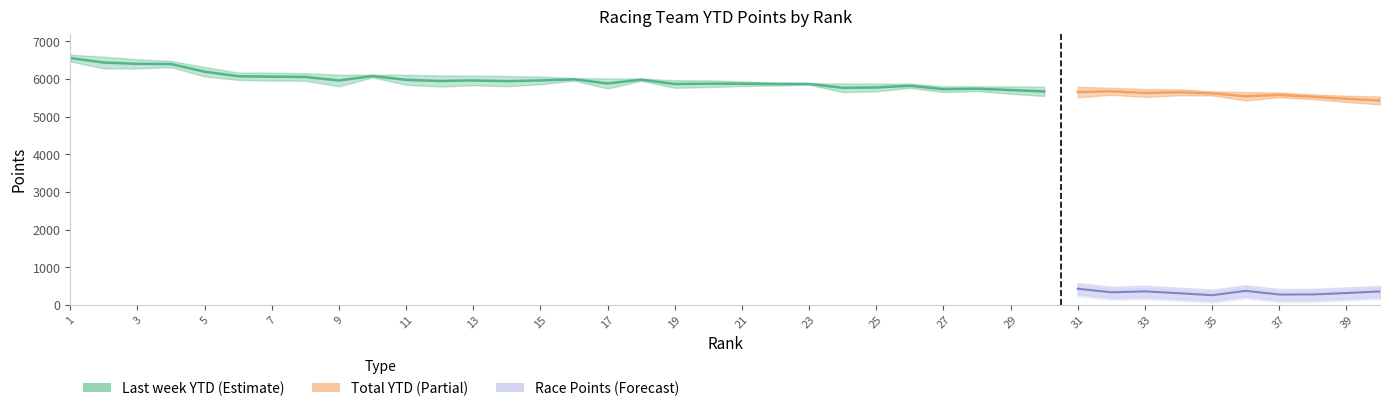

How many interior local peaks (higher than both neighbors) does the data have?

8